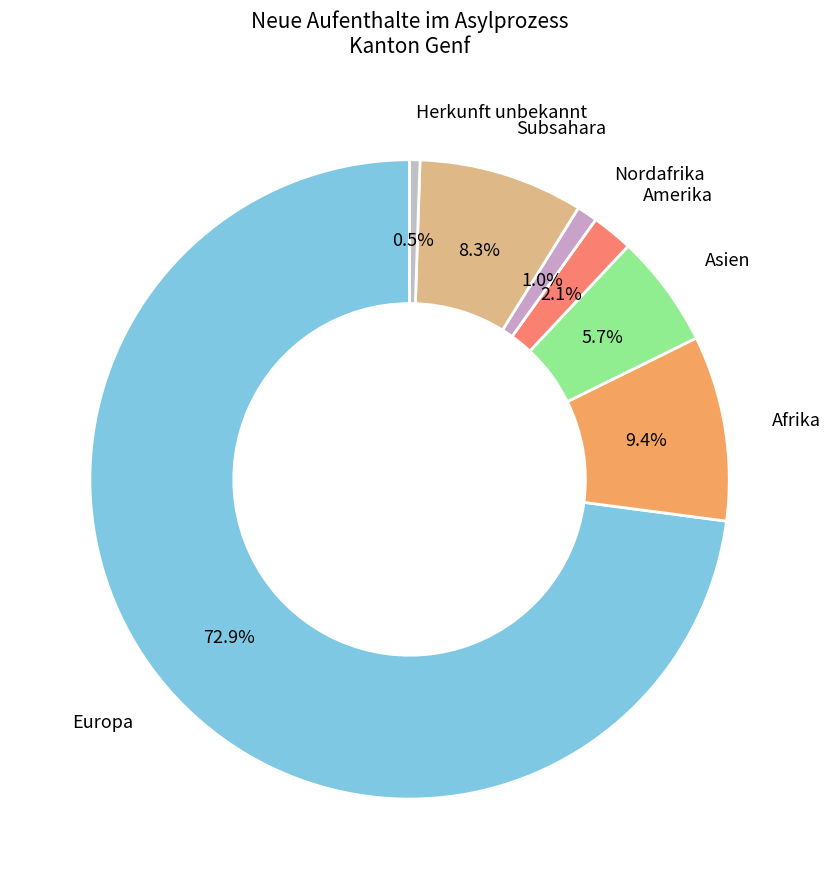

How many segments does this pie chart have?

7